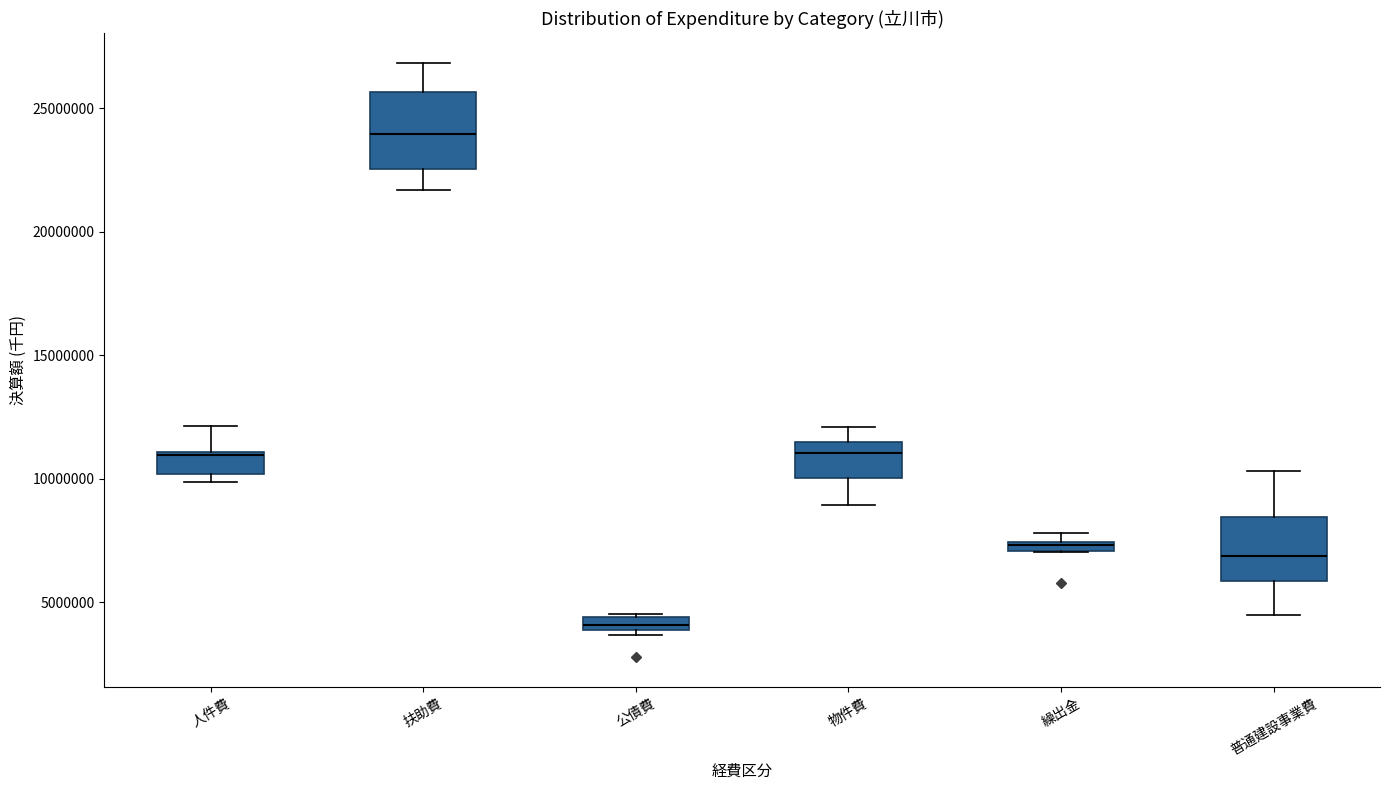

Which box is the tallest, from its lower edge to its upper edge?

扶助費